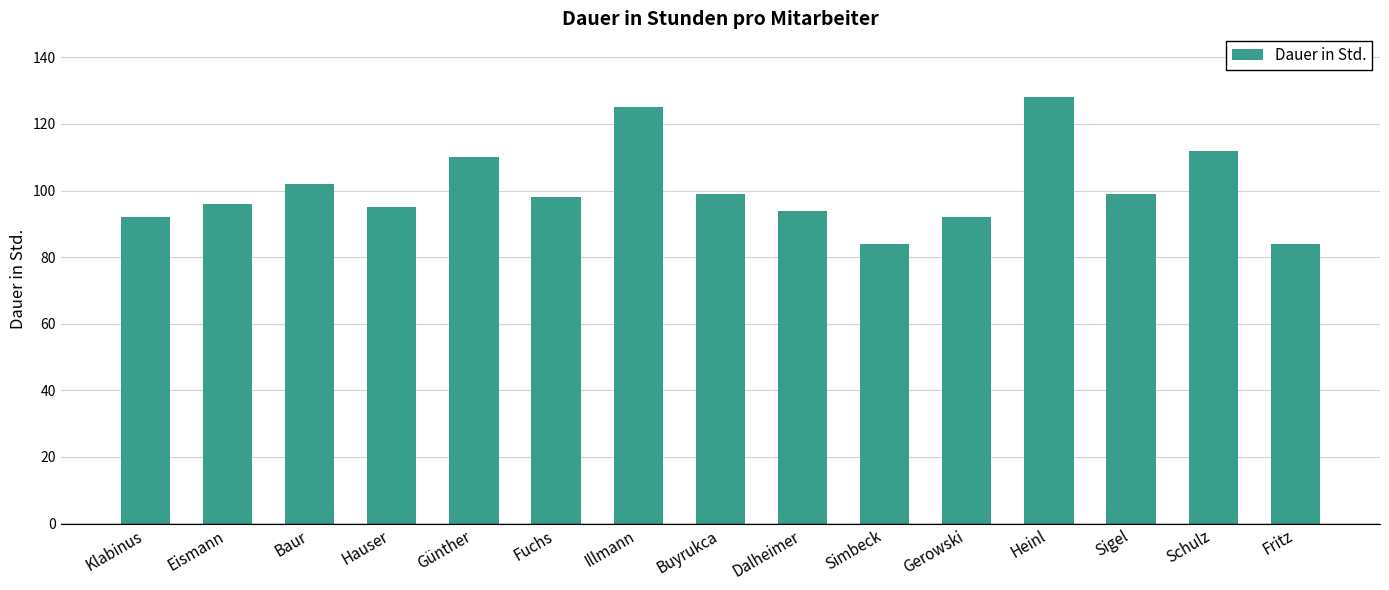

What is the difference between the values at Fritz and Dalheimer?

10